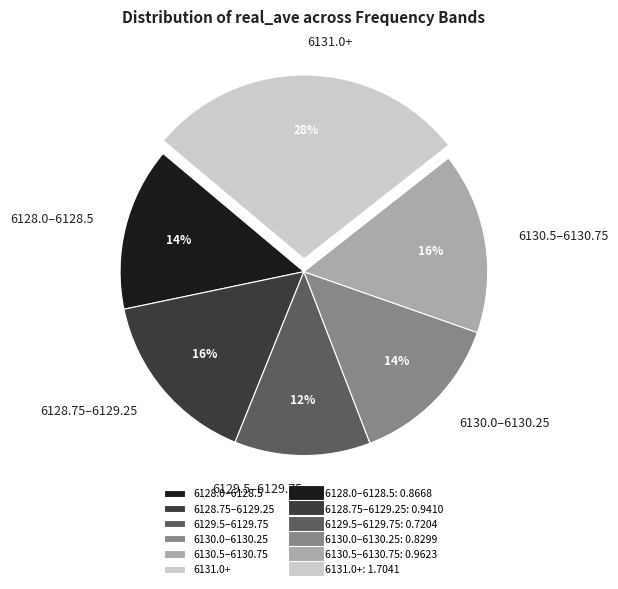

Between 6129.5–6129.75 and 6130.0–6130.25, which is larger?

6130.0–6130.25